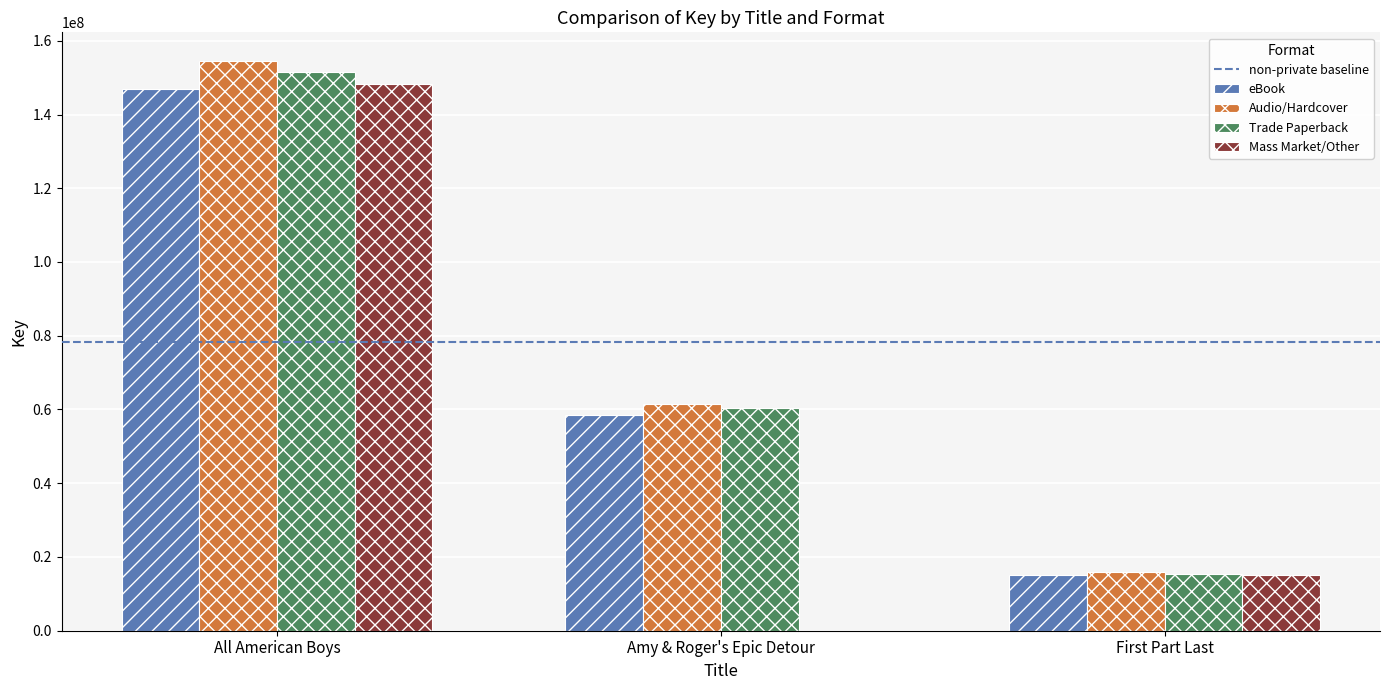

Is it true that Audio/Hardcover equals 15840020.4 at First Part Last?

True